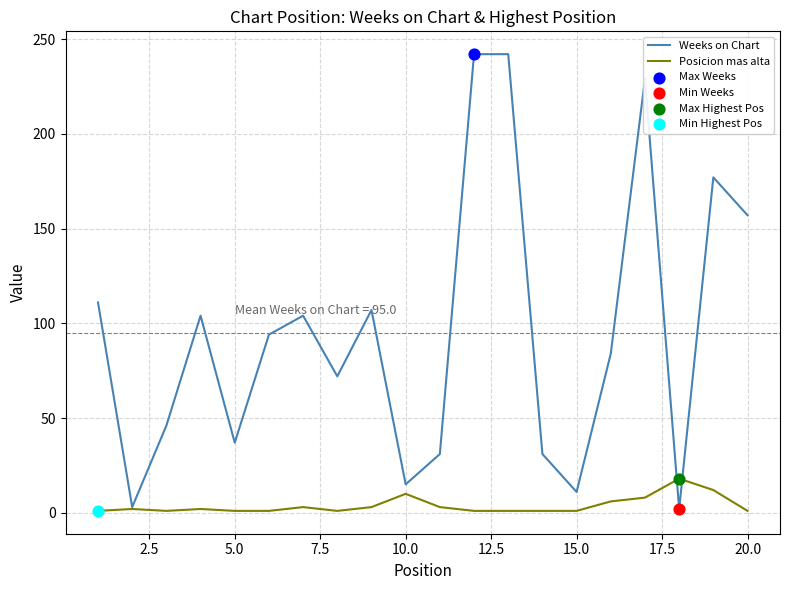

Which series has the largest total across all categories?

Weeks on Chart